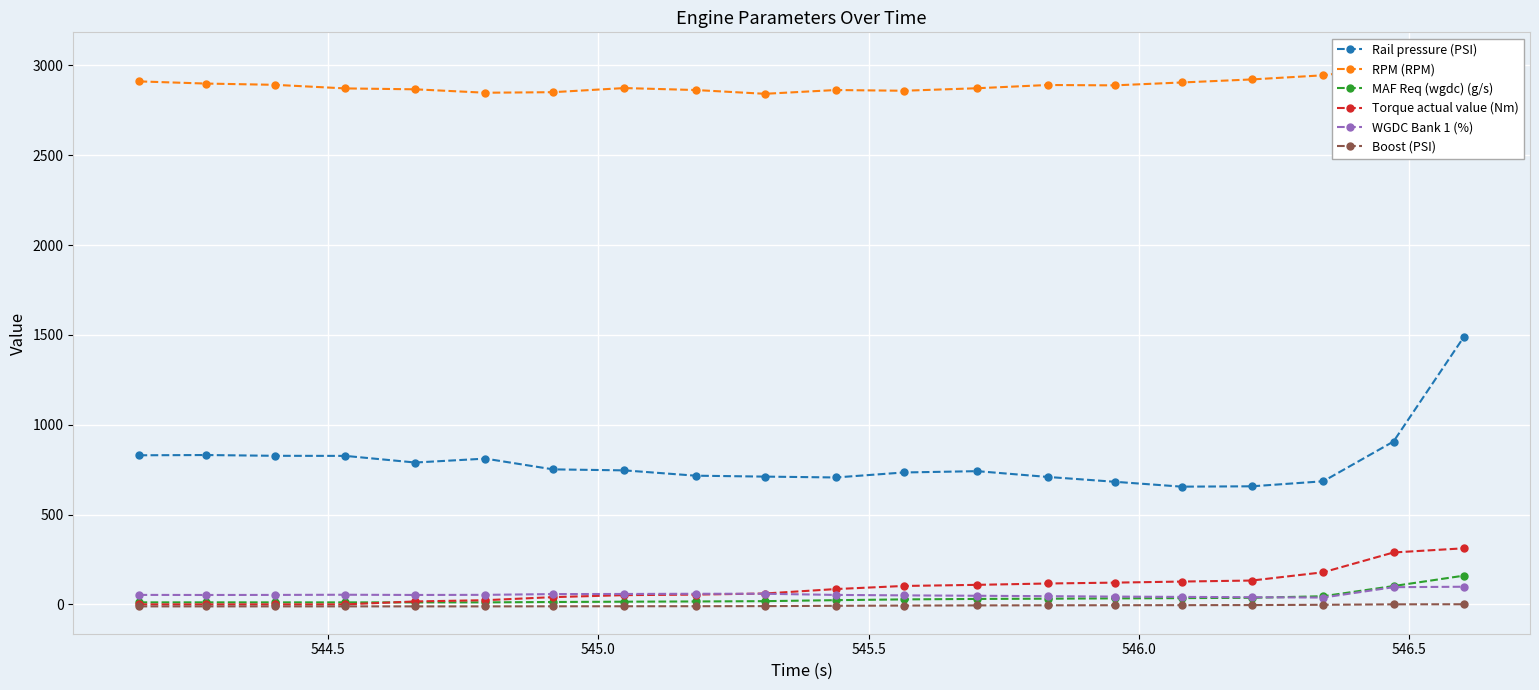

True or false: Rail pressure (PSI) and Boost (PSI) cross at least once.

False